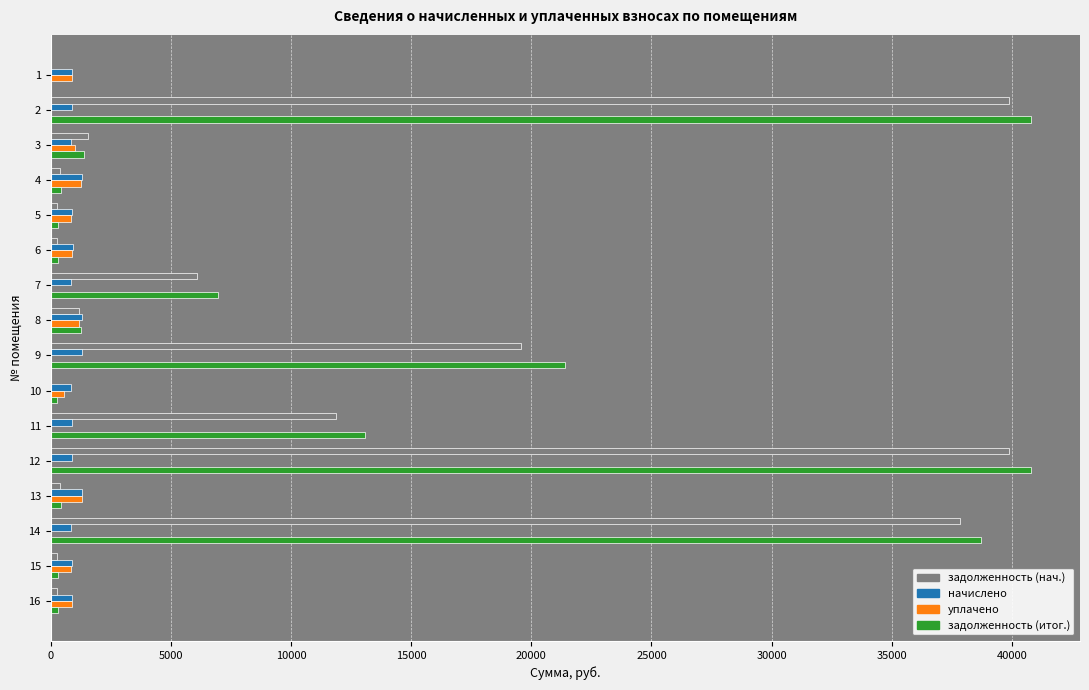

Which series changed the most between 4 and 7?

задолженность (итог.)